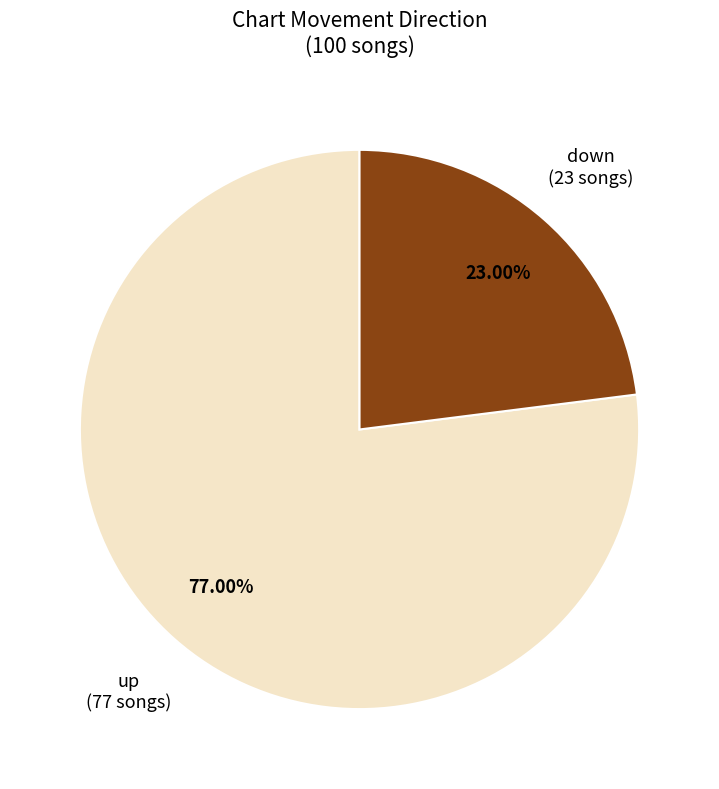

What percentage is NOT represented by up?

23.0%